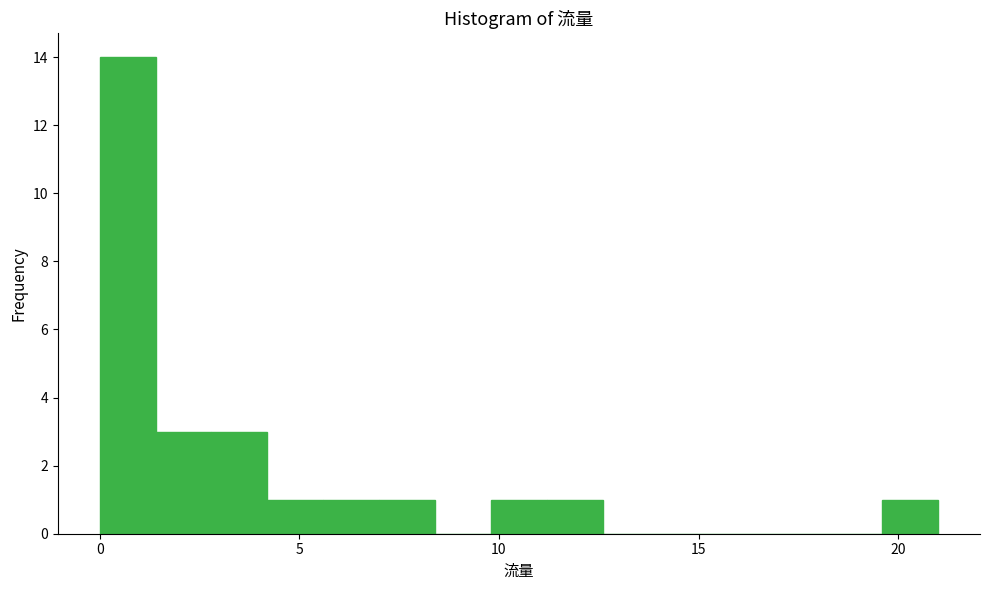

Read against the x-axis, roughly where is the centre of the tallest bar?

0.5